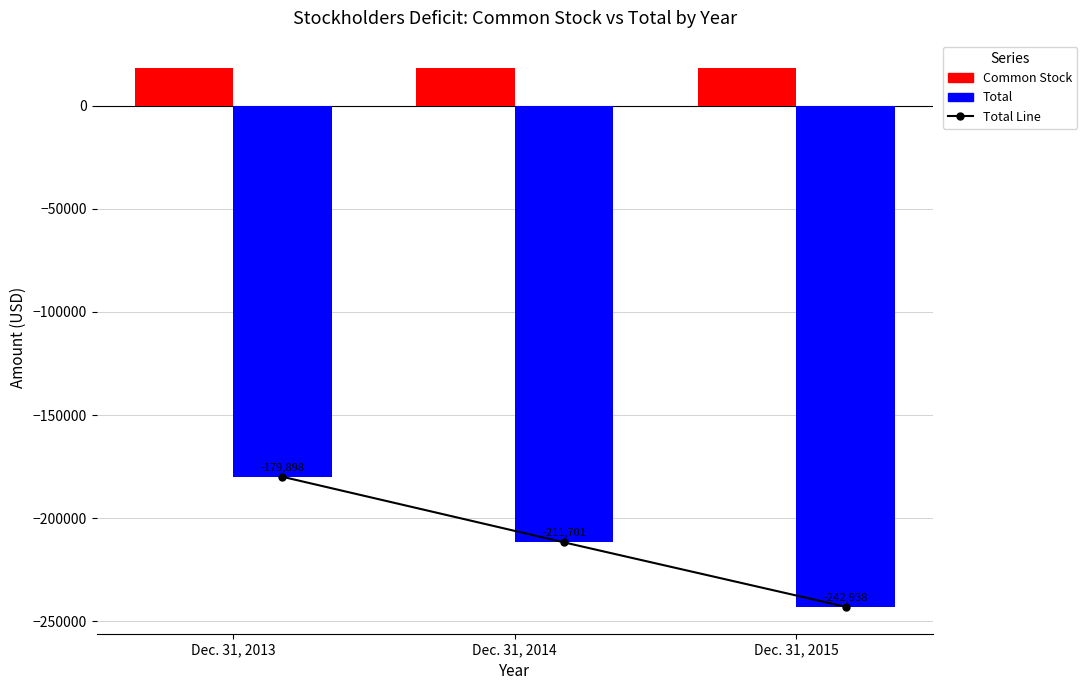

The Total series shows -242938 at Dec. 31, 2015. True or false?

True